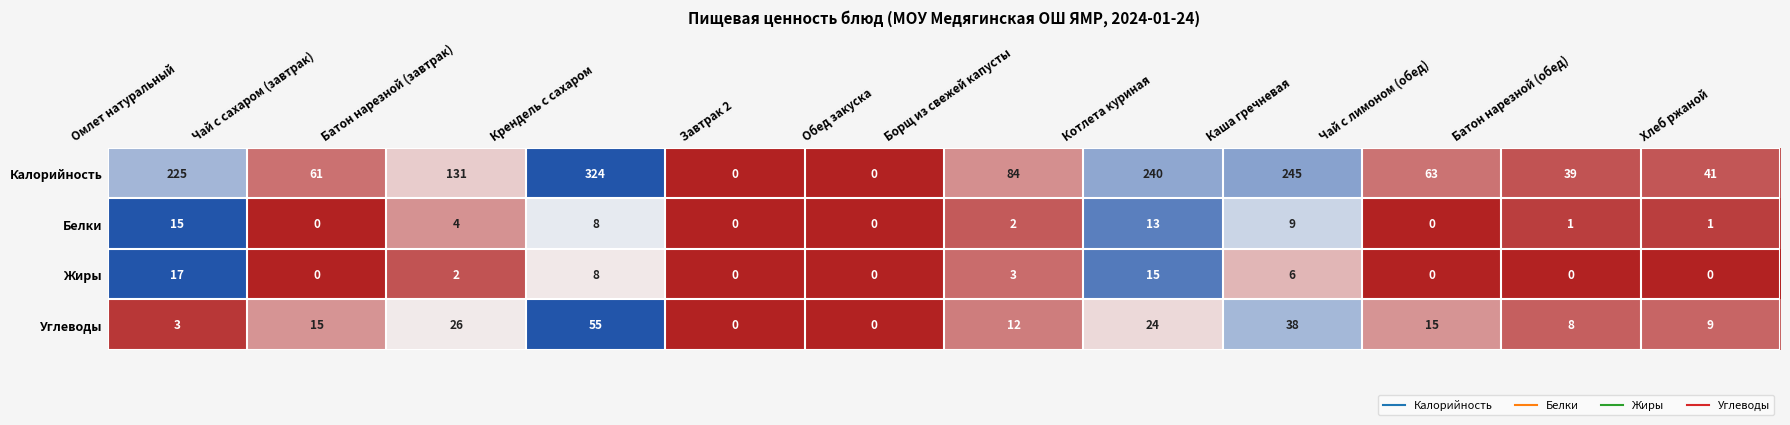

The Белки series shows 2 at Борщ из свежей капусты. True or false?

True